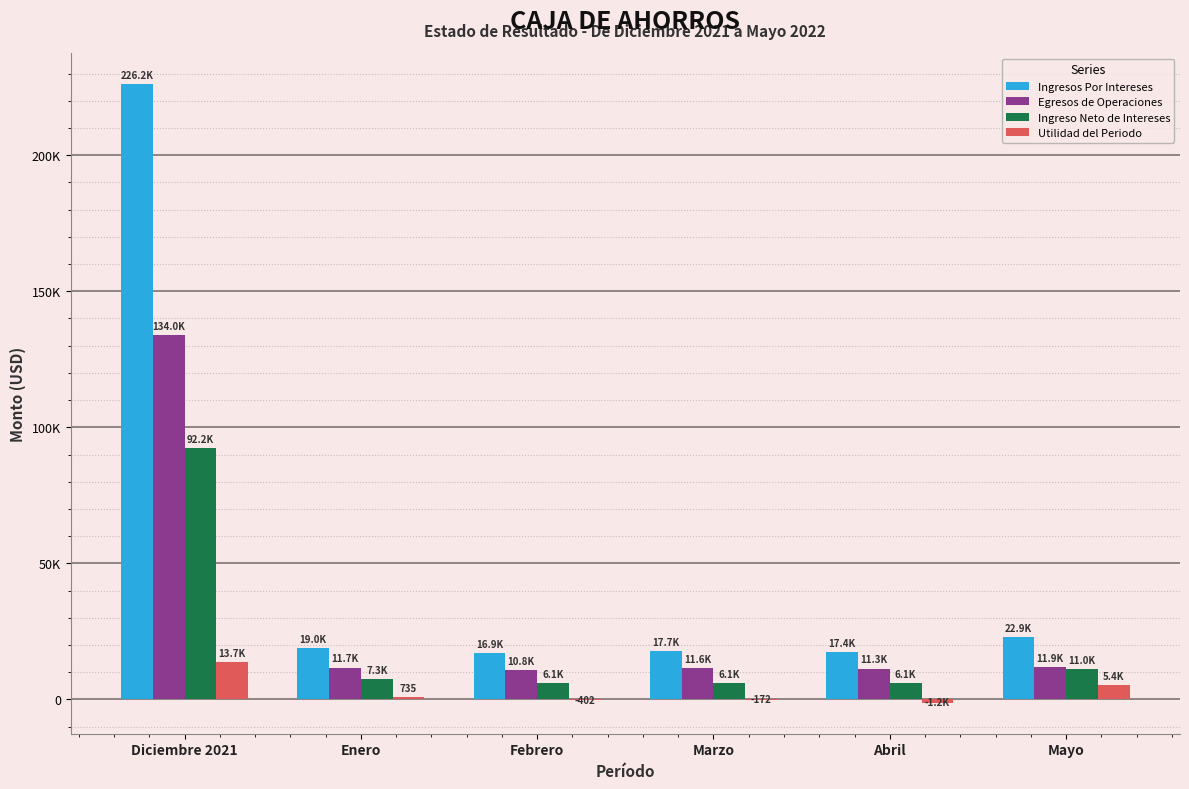

What are all the series names shown in the legend?

Ingresos Por Intereses, Egresos de Operaciones, Ingreso Neto de Intereses, Utilidad del Periodo